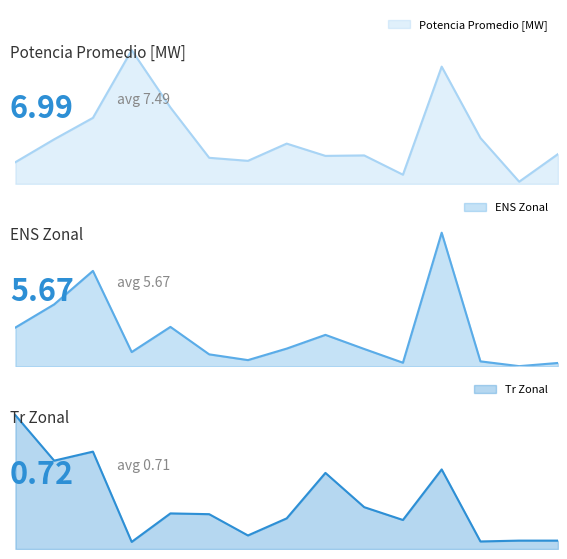

Reading left to right, extract all data points from this chart.

Potencia Promedio [MW]: 1=3.3	2=6.8	3=10.0	4=20.3	5=11.6	6=4.0	7=3.5	8=6.1	9=4.2	10=4.3	11=1.4	12=17.8	13=7.0	14=0.3	15=4.5
ENS Zonal: 1=6.9	2=10.9	3=16.9	4=2.5	5=7.0	6=2.1	7=1.1	8=3.1	9=5.6	10=3.1	11=0.7	12=23.6	13=0.9	14=0.1	15=0.6
Tr Zonal: 1=2.1	2=1.4	3=1.5	4=0.1	5=0.6	6=0.5	7=0.2	8=0.5	9=1.2	10=0.6	11=0.5	12=1.2	13=0.1	14=0.1	15=0.1